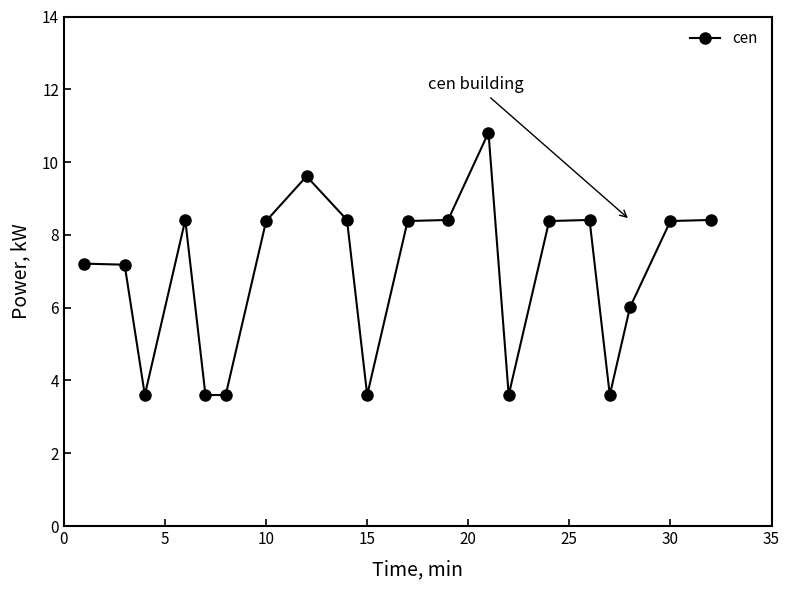

True or false: the data has more than 1 interior local peaks.

True